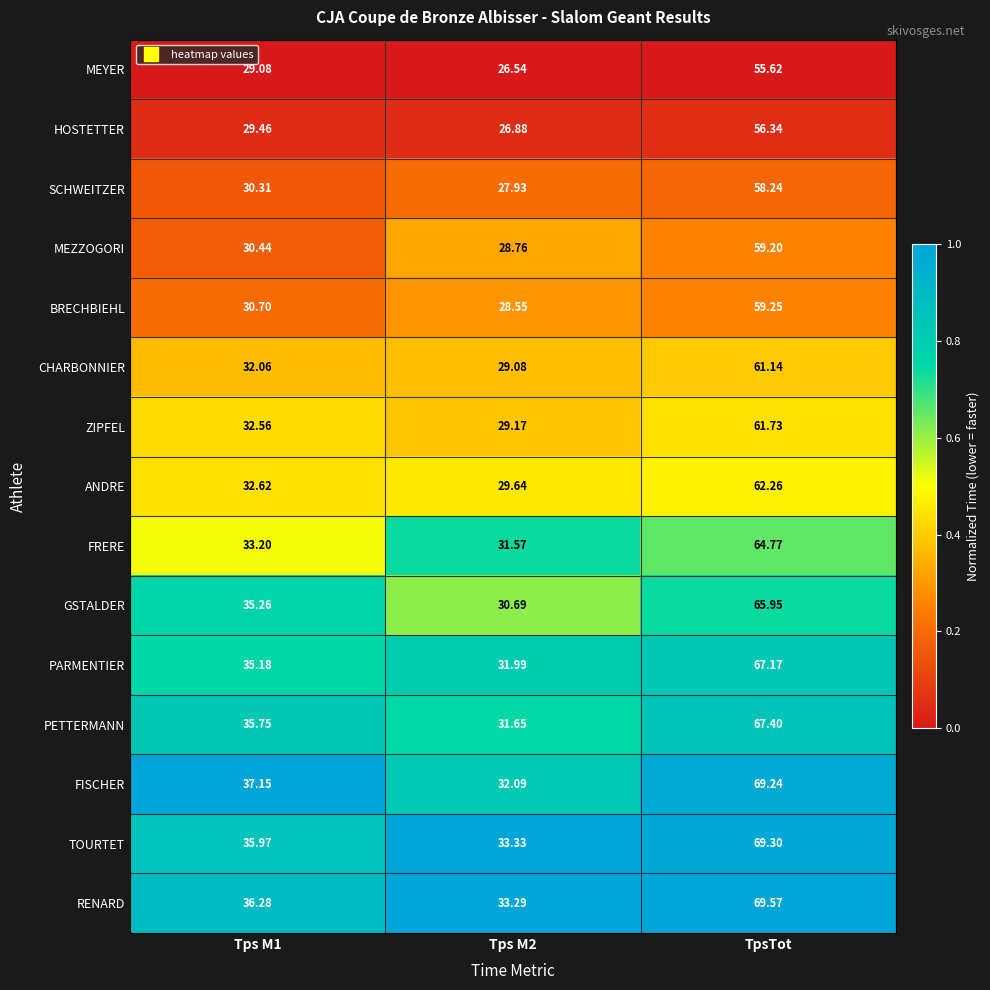

Between Tps M1 and Tps M2, which series saw the biggest shift?

FISCHER